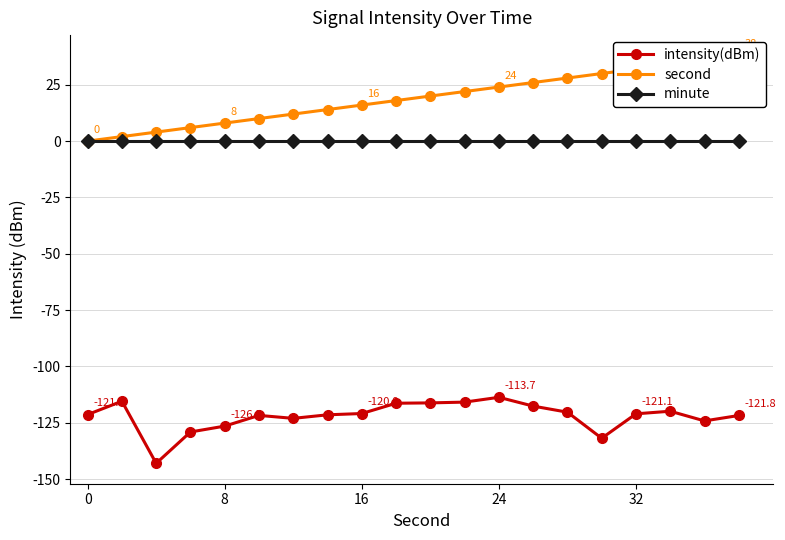

Is this an area chart (filled region under the line)?

No